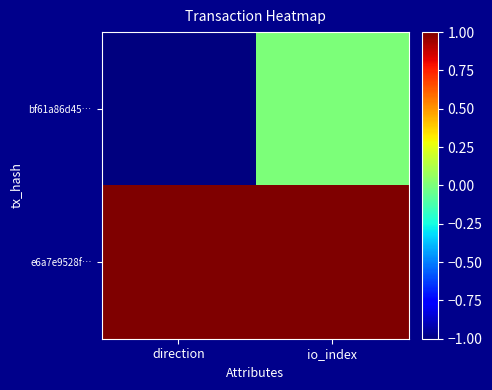

Between io_index and direction, which is larger?

io_index